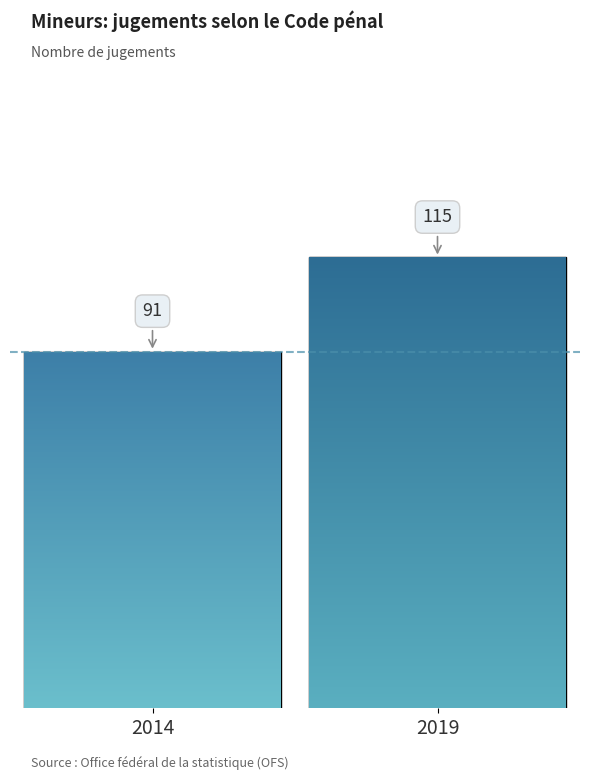

Does the chart contain any negative values?

No